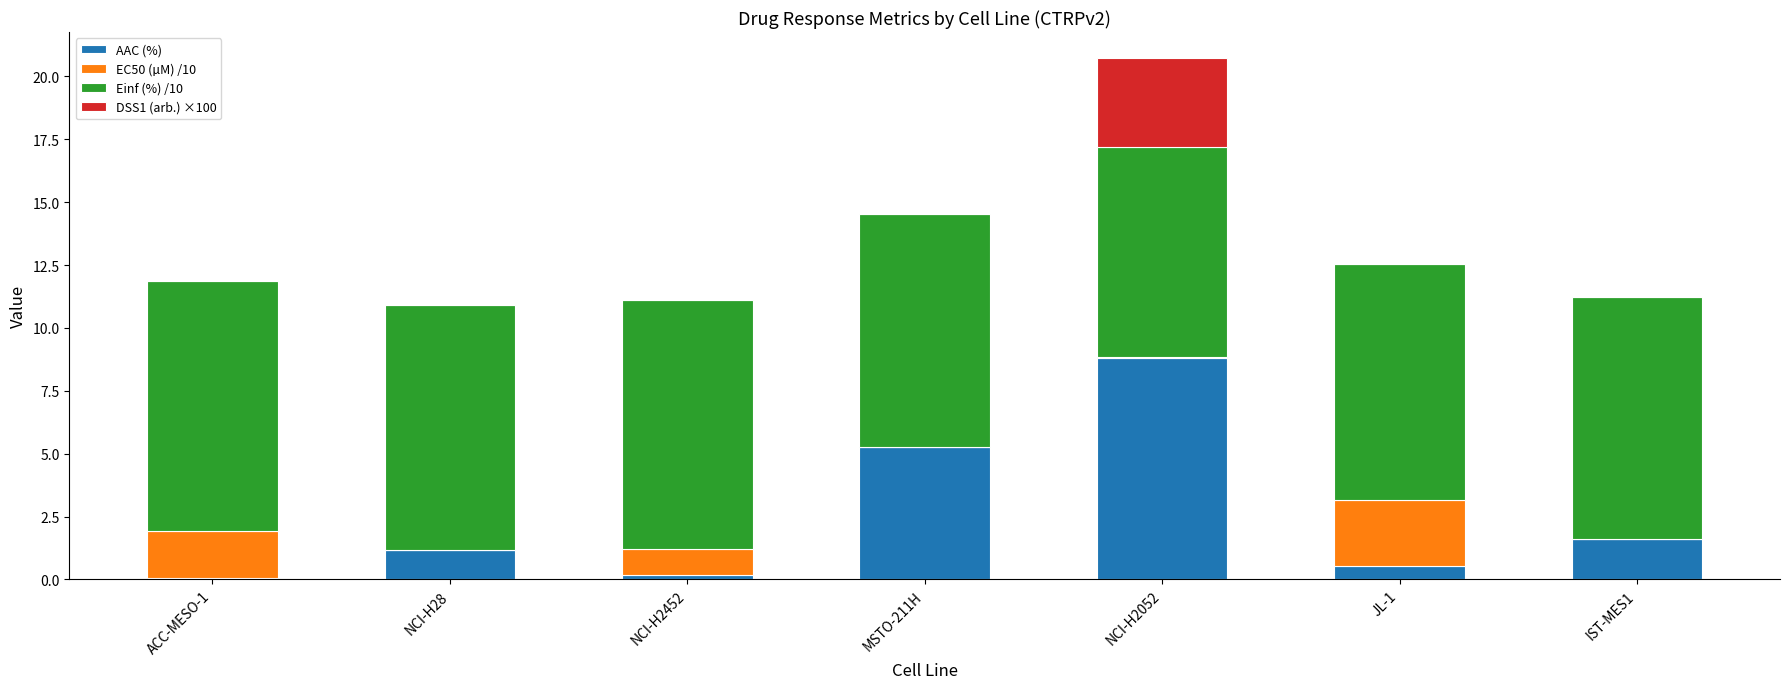

Read the AAC (%) value at NCI-H2052.

8.8